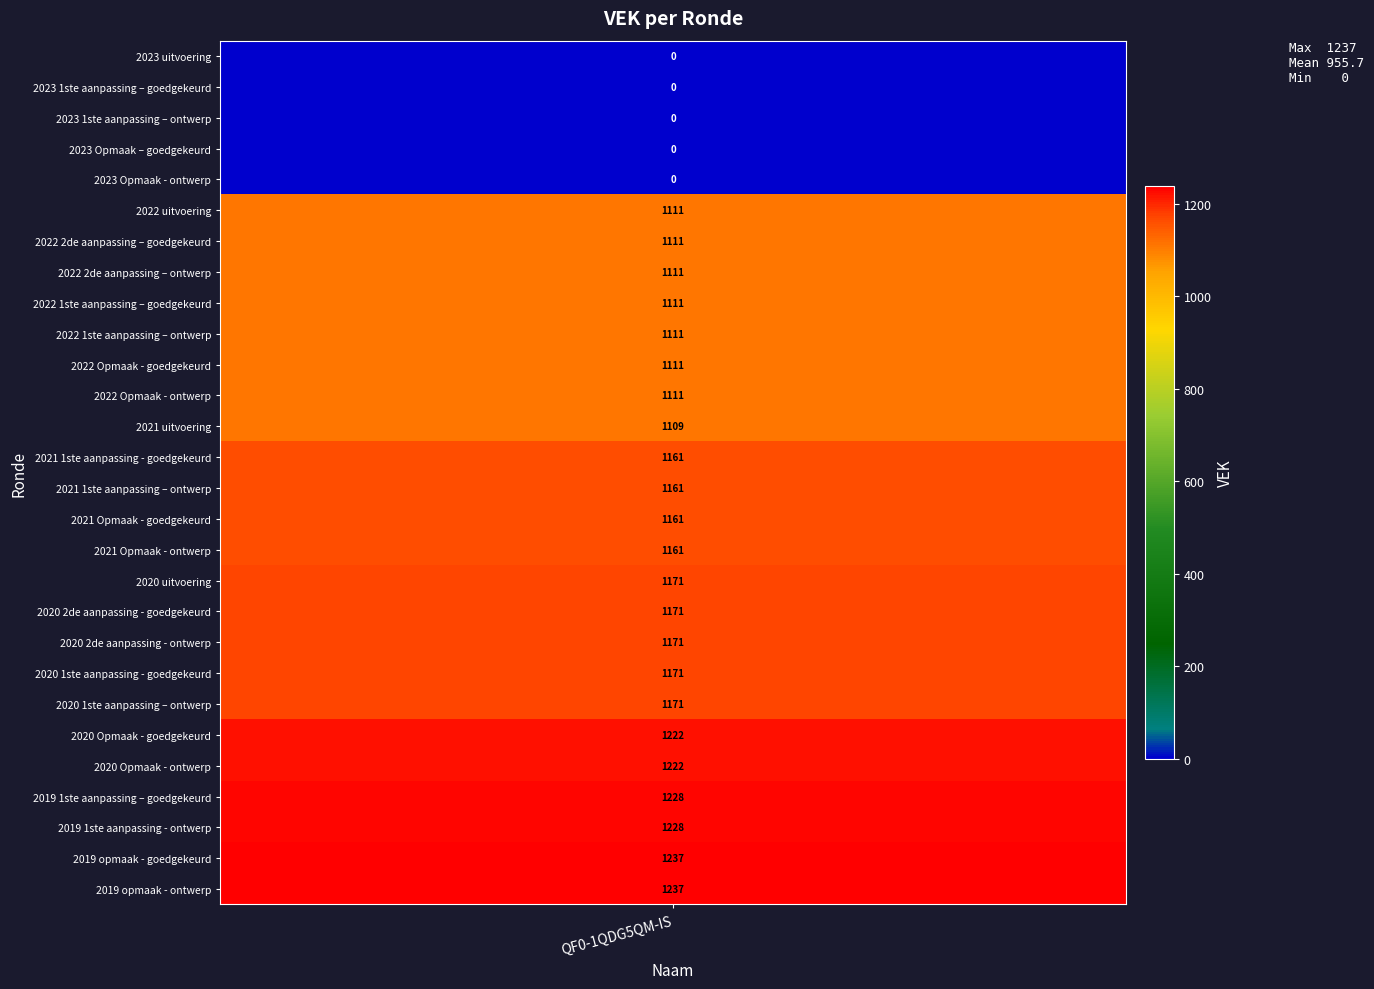

Where is the data nearest to the value 618?

2021 uitvoering